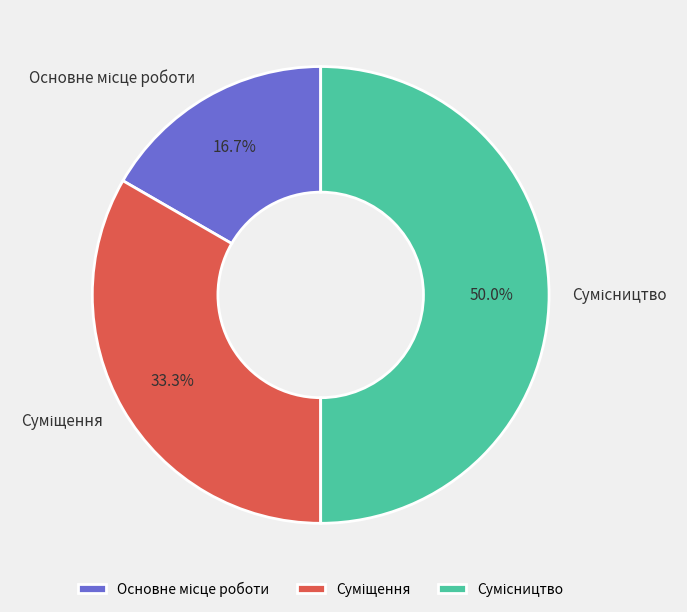

To the nearest percent, what percentage of the pie is Основне місце роботи?

17%